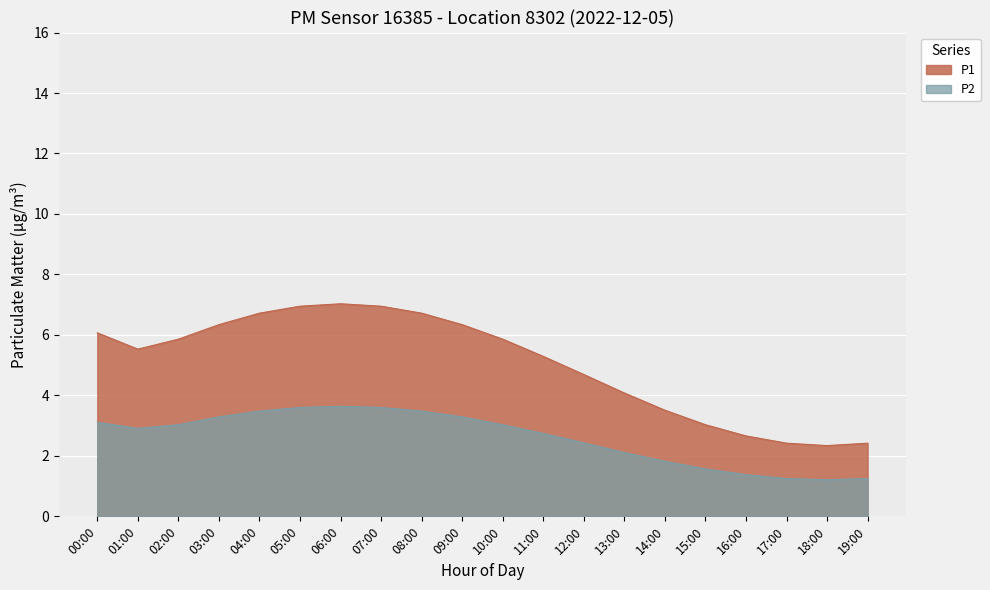

Is it true that P2 equals 1.0 at 13:00?

False